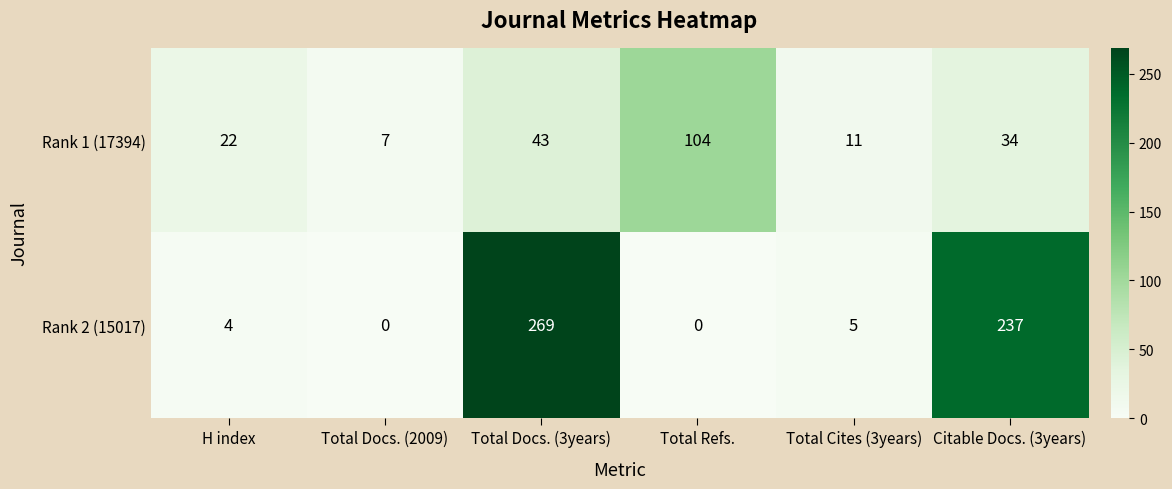

Is it true that Rank 2 (15017) equals 0 at Total Docs. (2009)?

True